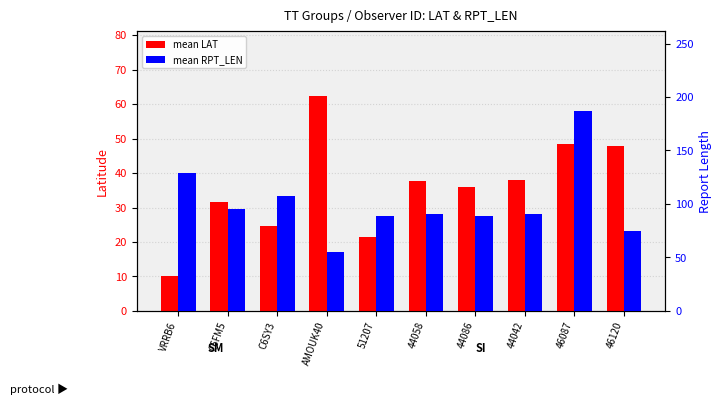

What is the label of the 5th bar from the right?

44058